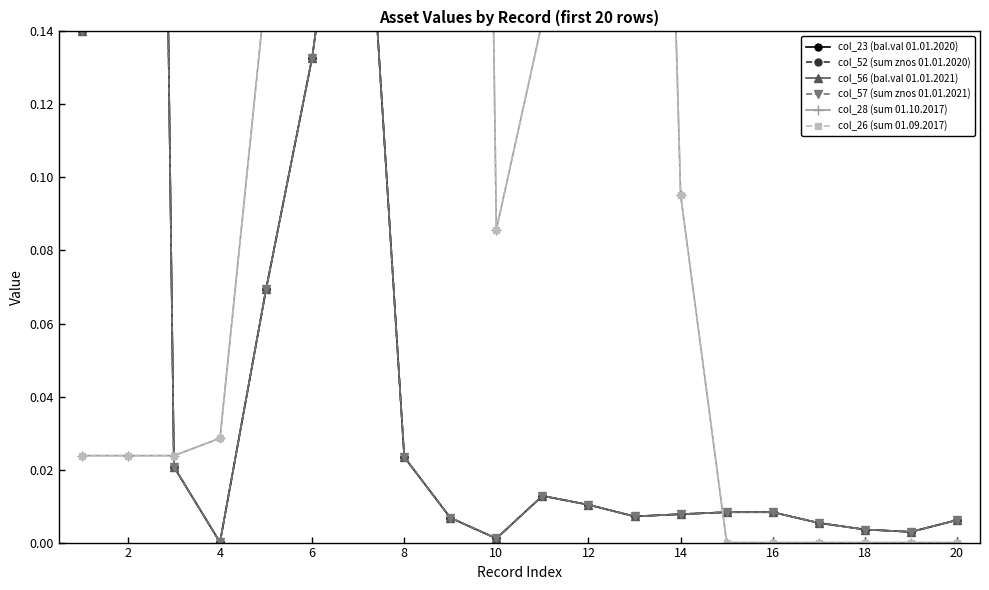

Which series has the largest range (max minus min)?

col_28 (sum 01.10.2017)